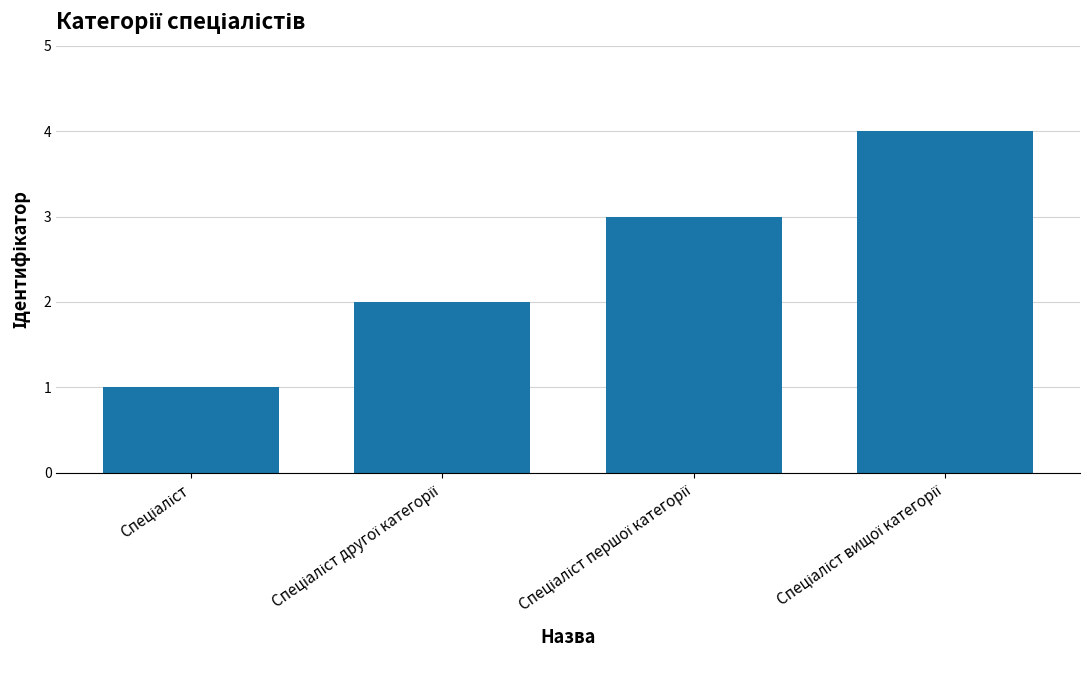

Reading left to right, list all the values displayed in this chart.

1	2	3	4